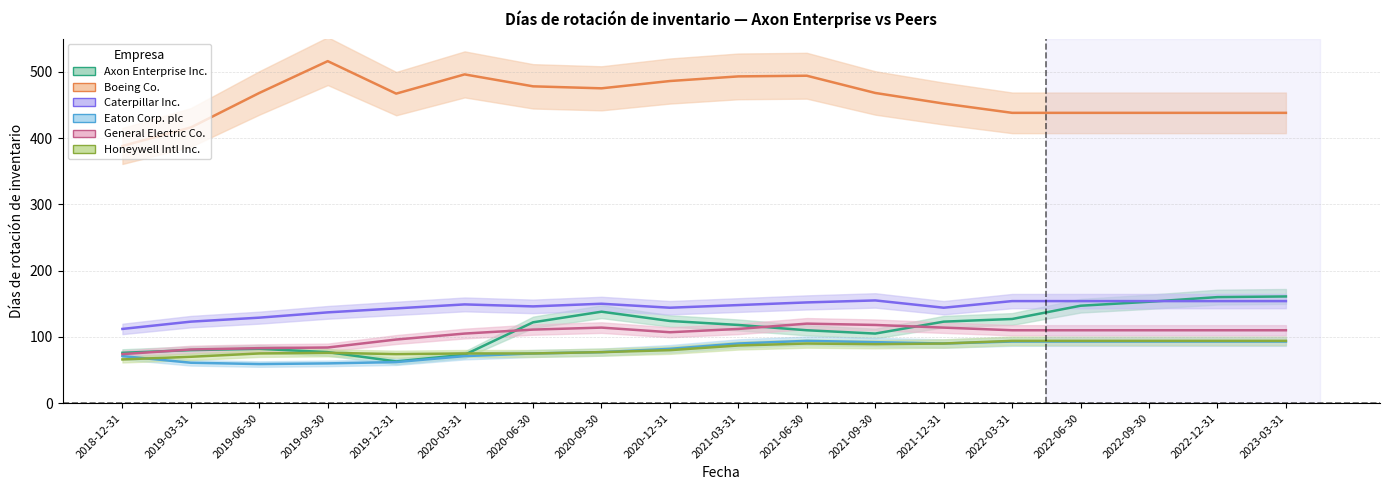

The value of General Electric Co. at 2023-03-31 is 25. True or false?

False